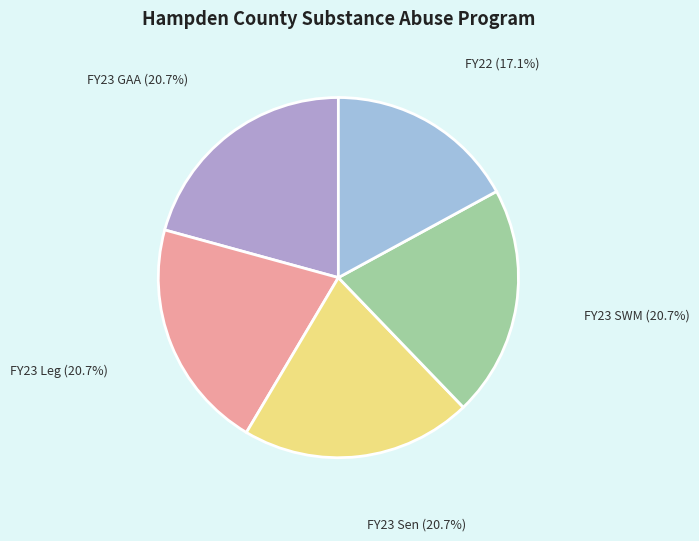

How many slices are in this pie chart?

5